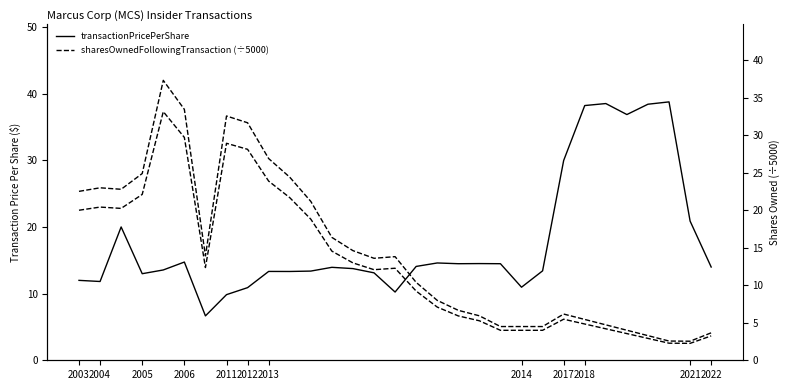

What is the average value of the sharesOwnedFollowingTransaction (÷5000) series?

14.5